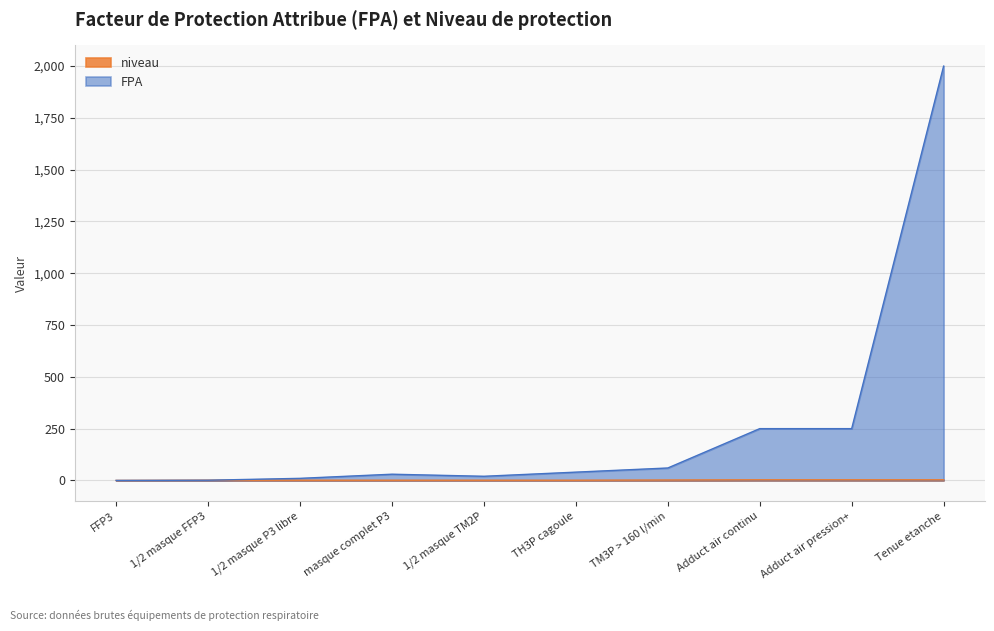

At which category is the sum across all series the highest?

Tenue etanche